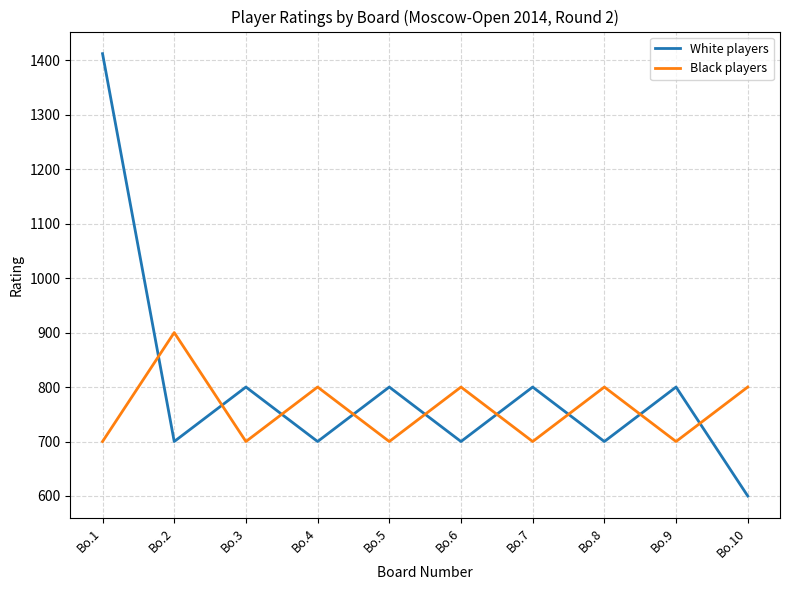

What is the difference between the highest and lowest values at Bo.7?

100